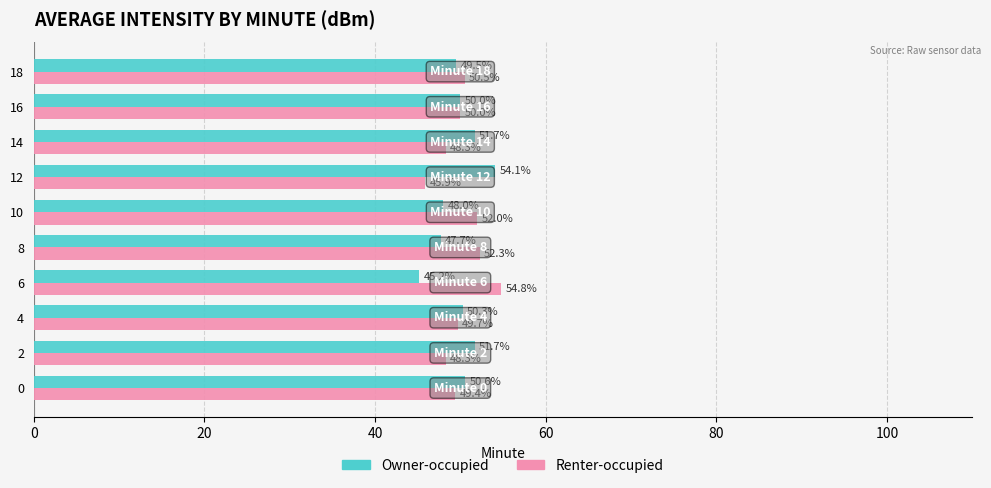

What is the minimum value for Renter-occupied?

45.9